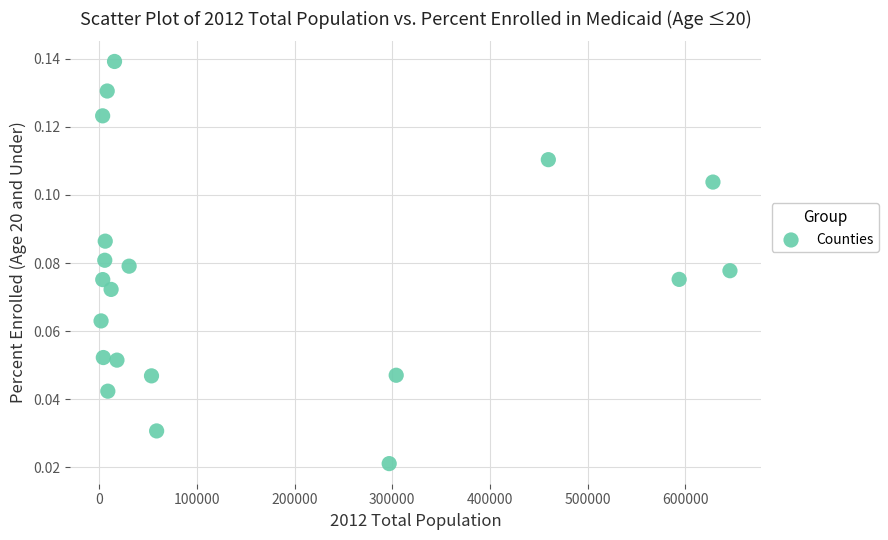

How many data points are displayed?

20